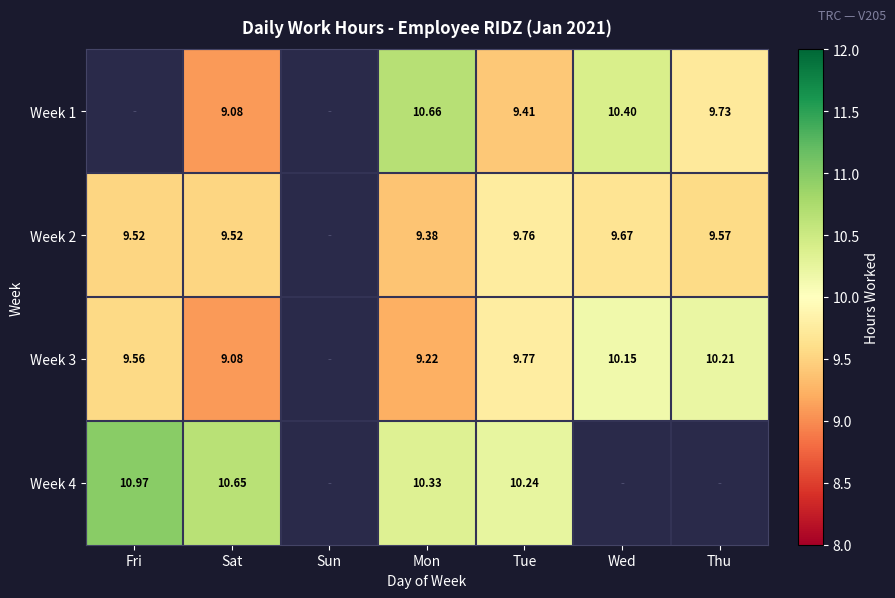

Which label corresponds to the smallest value in the chart?

Fri